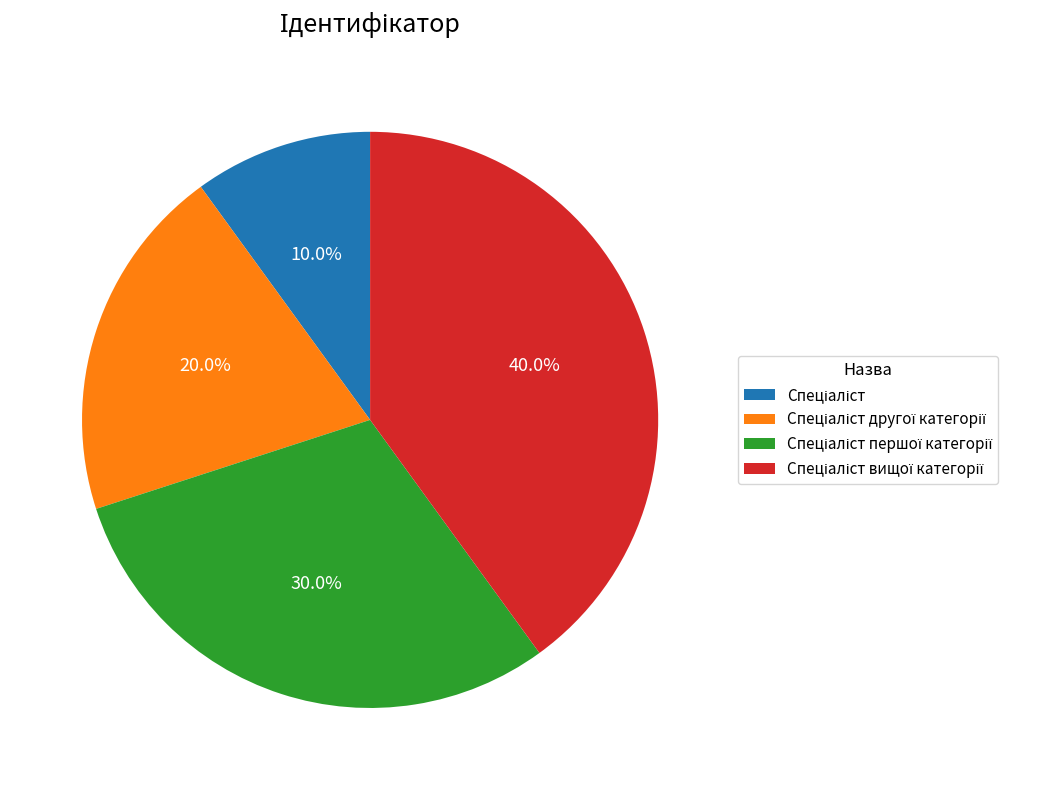

Is there any slice that represents more than half of the pie?

No